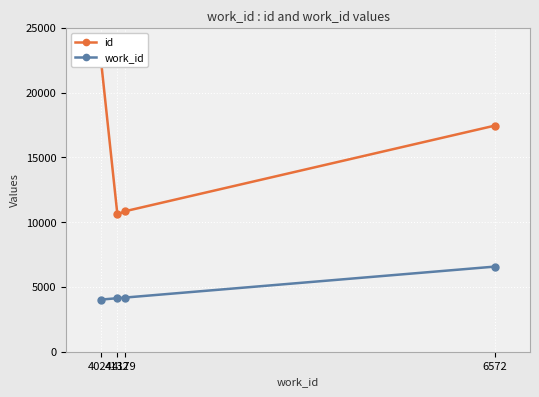

Which series has the largest range (max minus min)?

id